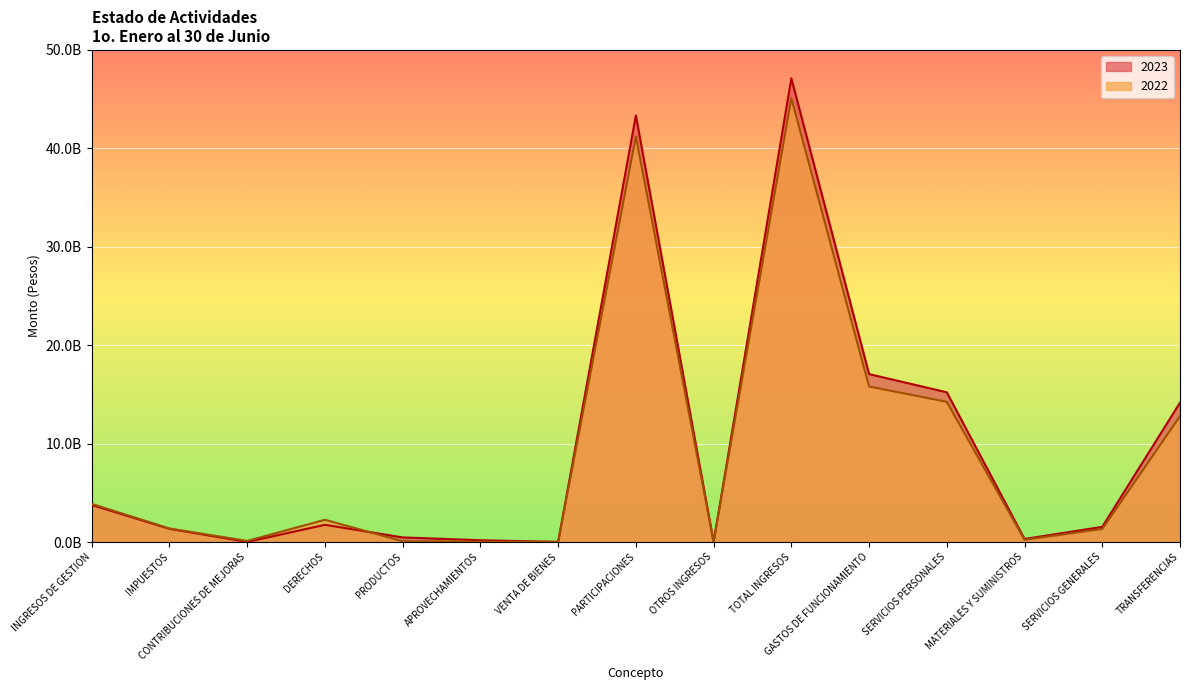

Where is the first local maximum for 2023?

DERECHOS